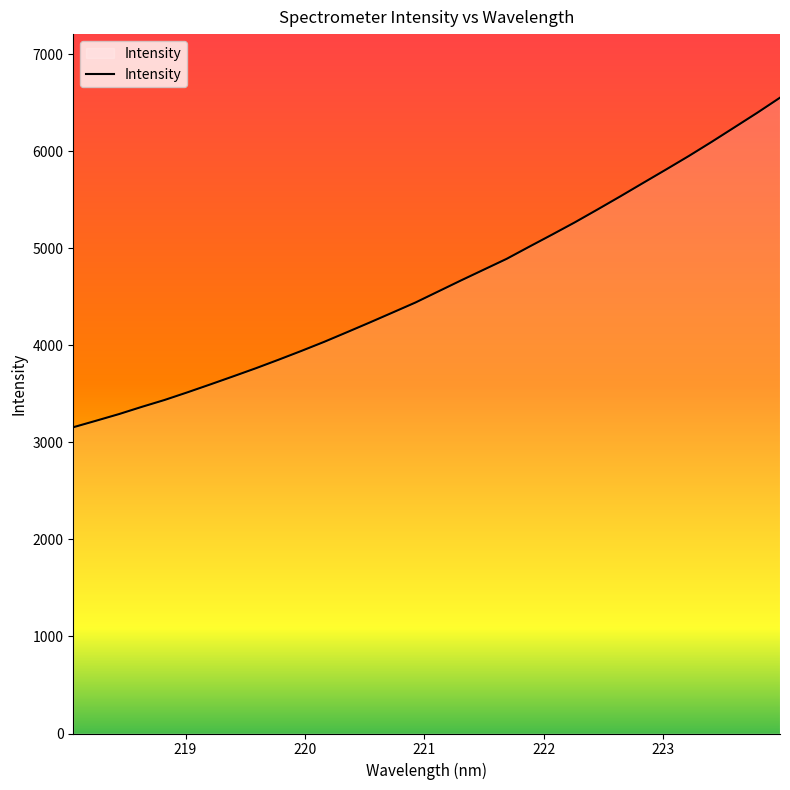

What is the sum of all values?

148000.2